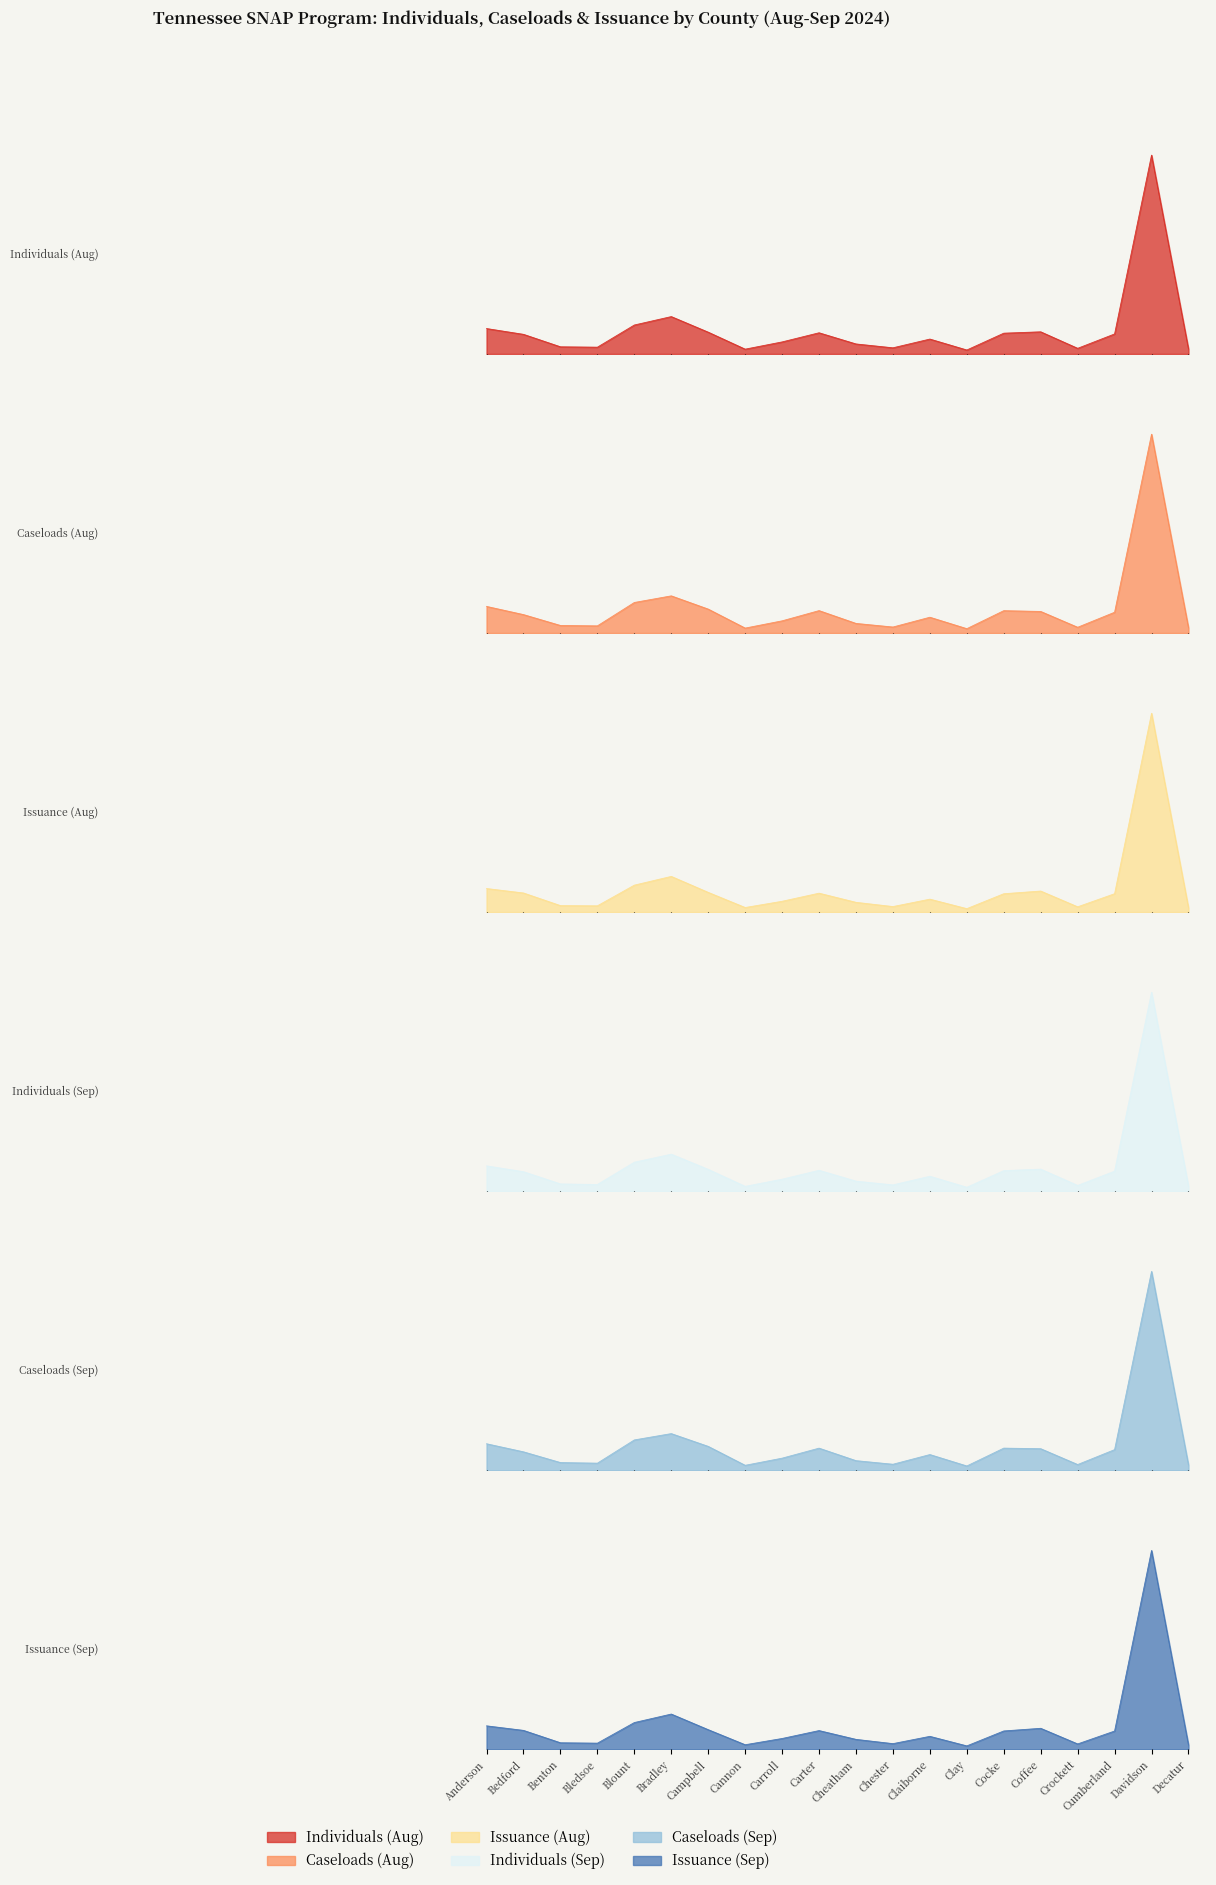

What is the total value across all series at Cannon?

0.1